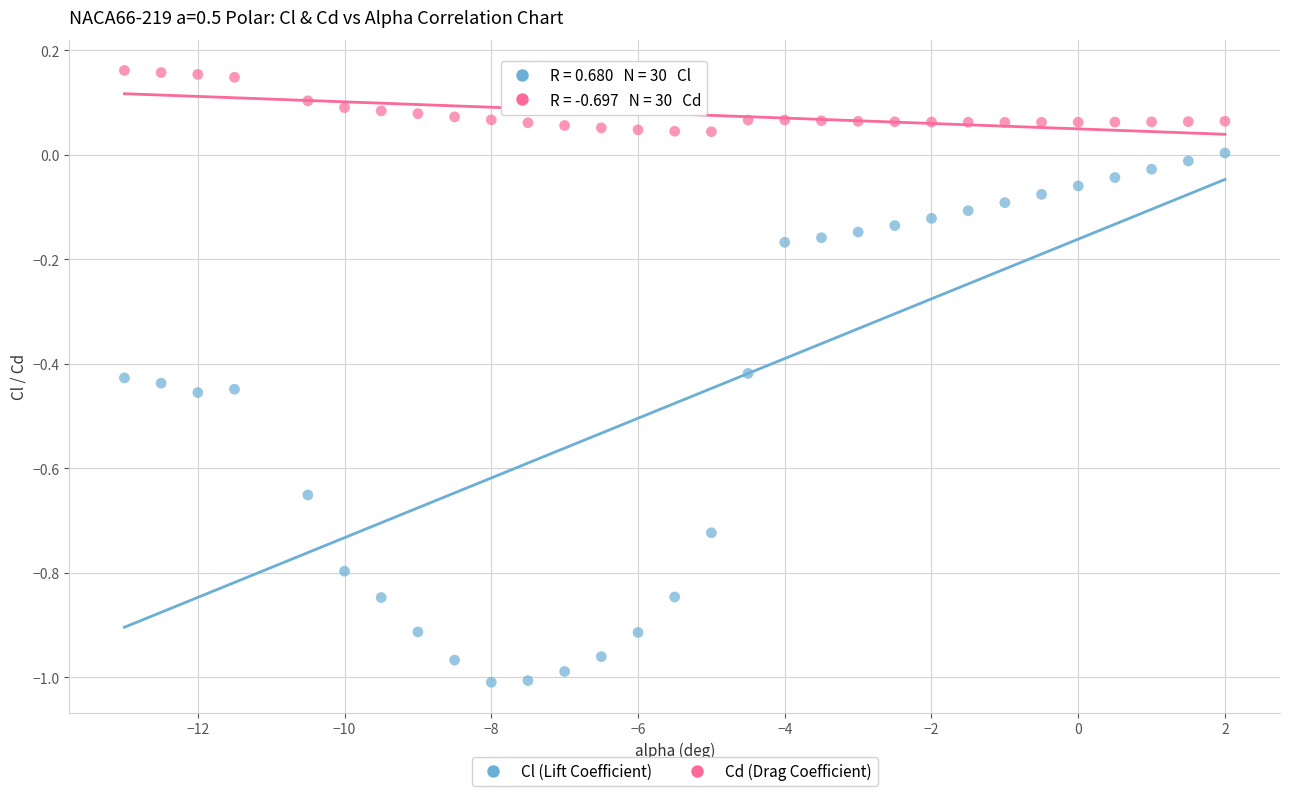

Across all data points, what is the range of Y values (max minus min)?

1.2